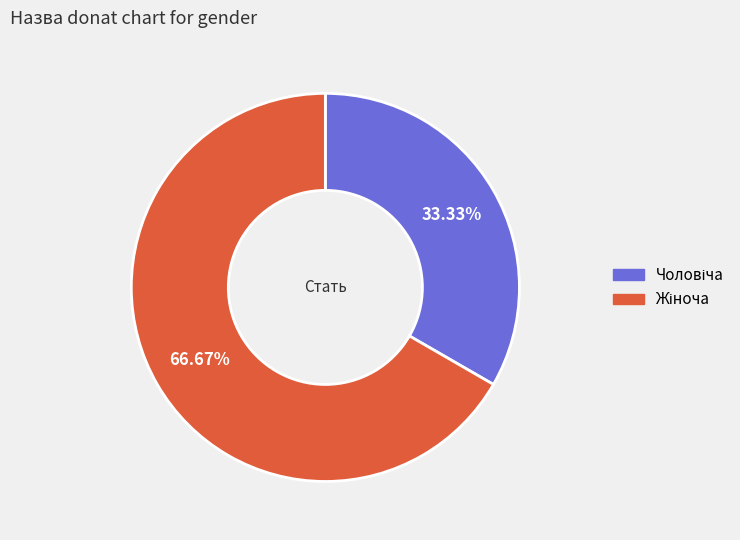

Is there any slice that represents more than half of the pie?

Yes